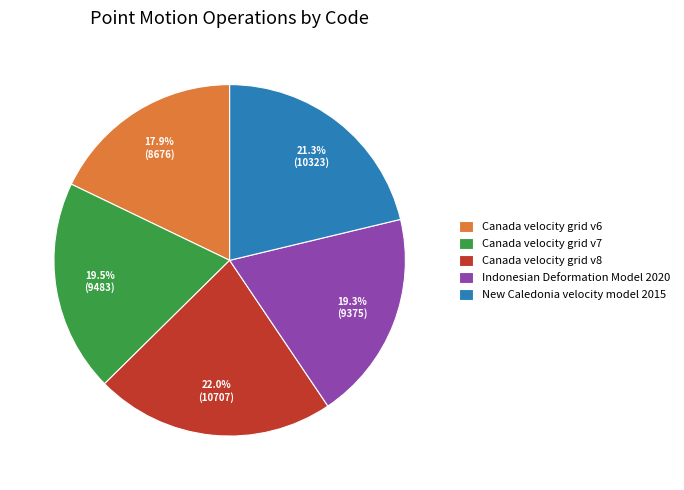

Approximately how many times larger is the value at Canada velocity grid v7 compared to Canada velocity grid v8?

0.9